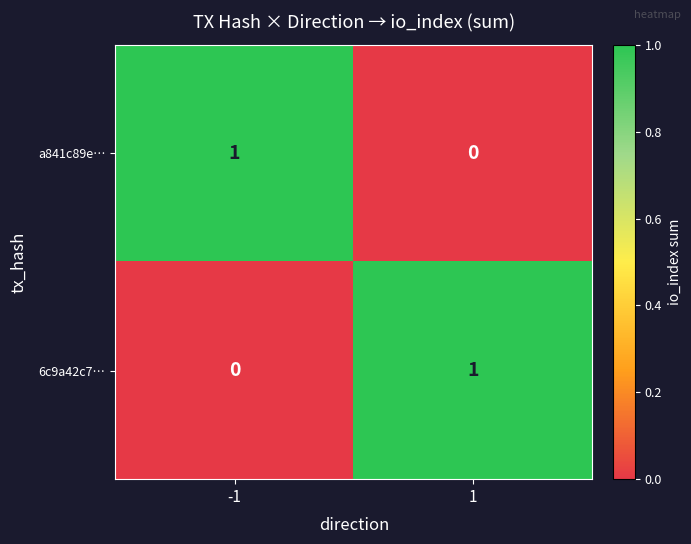

At how many categories does at least one series exceed 0?

2